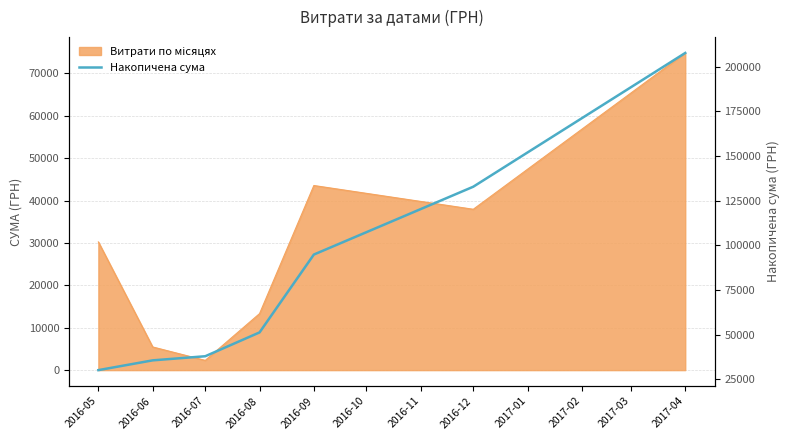

Does the chart have visible grid lines?

Yes